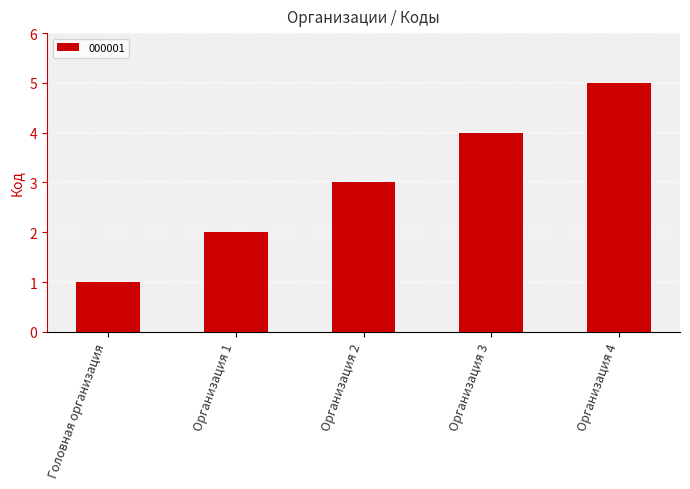

Rank the categories by value from lowest to highest.

Головная организация, Организация 1, Организация 2, Организация 3, Организация 4